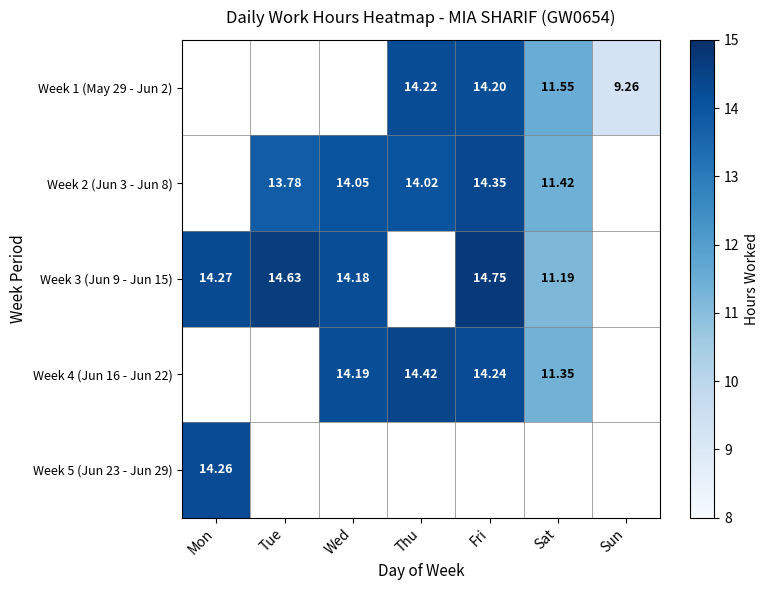

Is the value of Week 3 (Jun 9 - Jun 15) at Fri greater than the value of Week 2 (Jun 3 - Jun 8) at Wed?

Yes